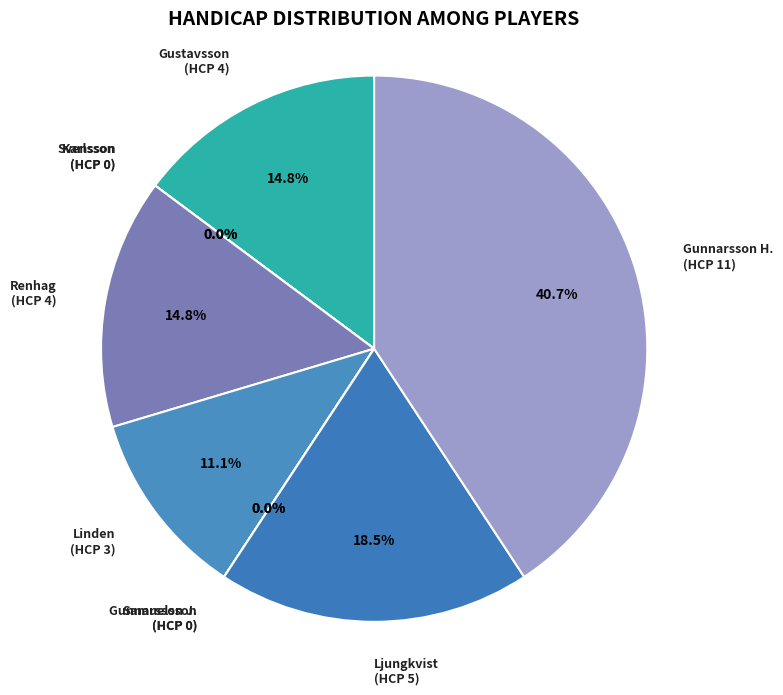

Rank the categories by value from lowest to highest.

Karlsson, Bengt, Svensson, Viktor, Gunnarsson, Jan, Samuelsson, Joakim, Linden, Mattias, Gustavsson, Stefan, Renhag, Anton, Ljungkvist, Viktor, Gunnarsson, Helen